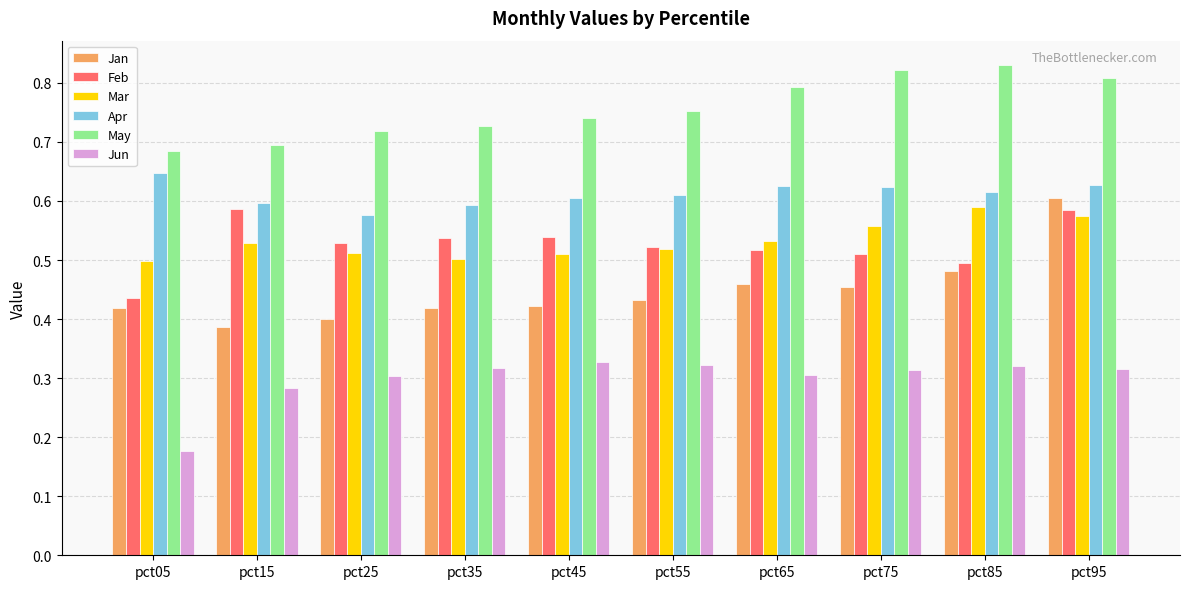

True or false: May has a value of 0.8 at pct95.

True